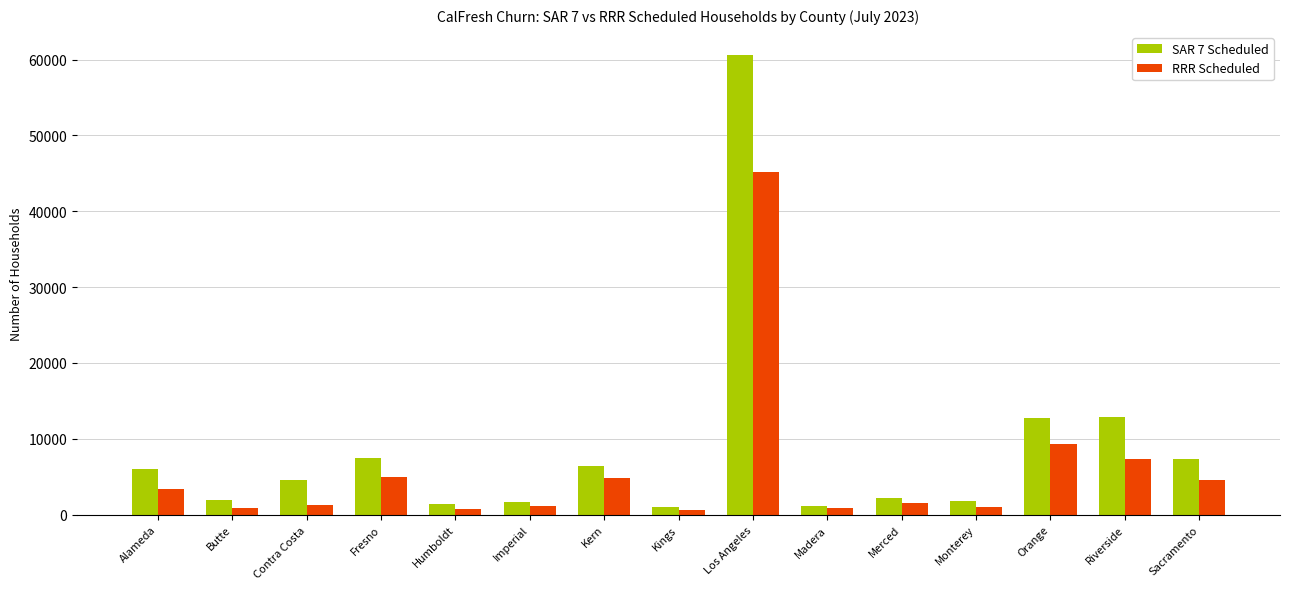

What is the lowest value of the RRR Scheduled series?

656